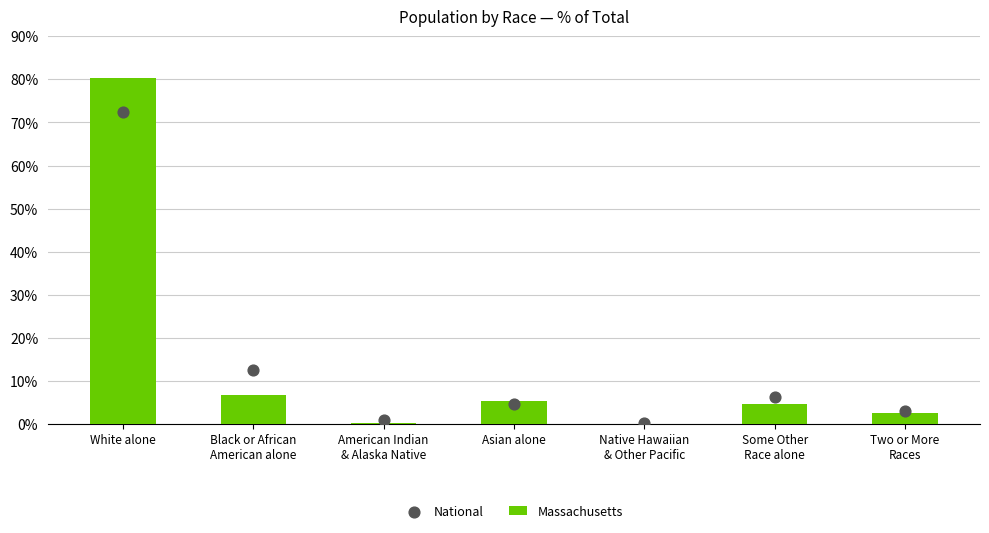

What is the total value across all series at Two or More
Races?

5.5